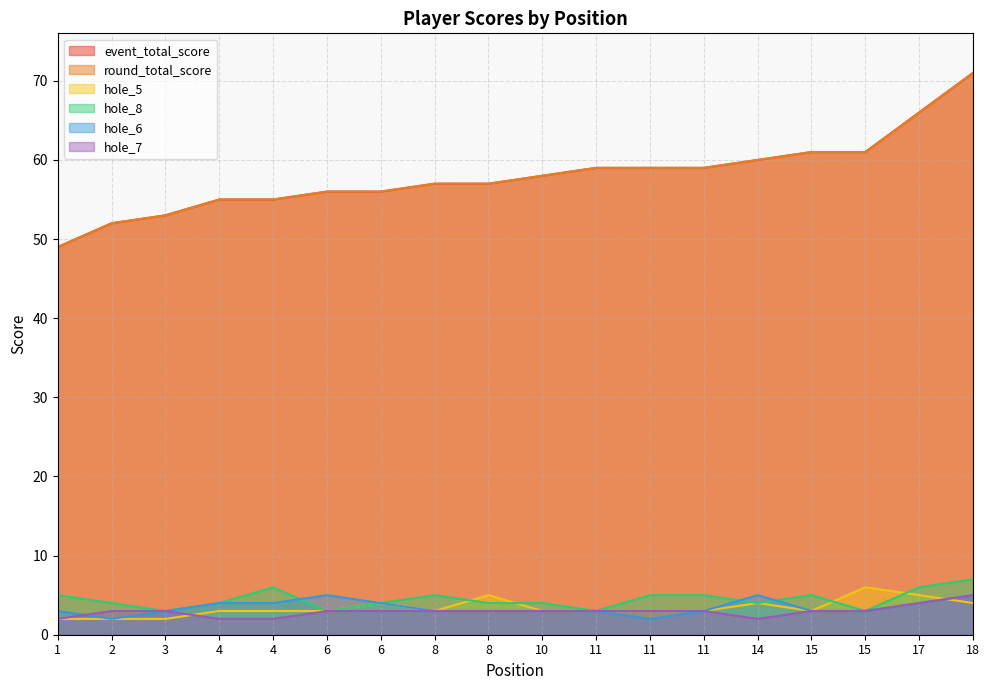

What is the average value of the hole_5 series?

3